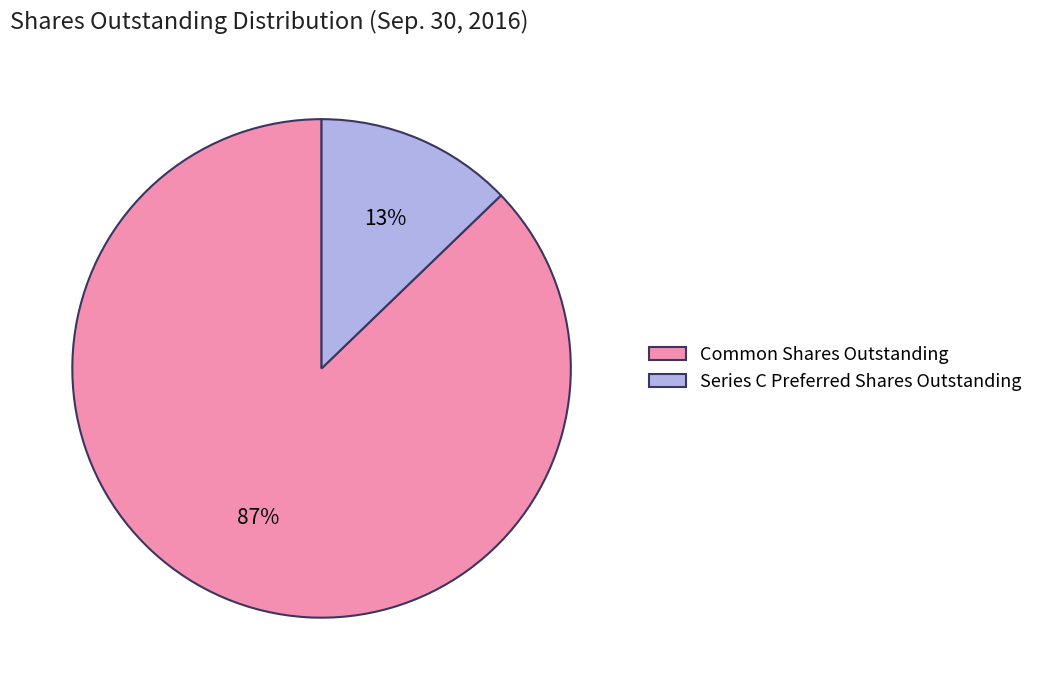

Which has a higher value, Series C Preferred Shares Outstanding or Common Shares Outstanding?

Common Shares Outstanding